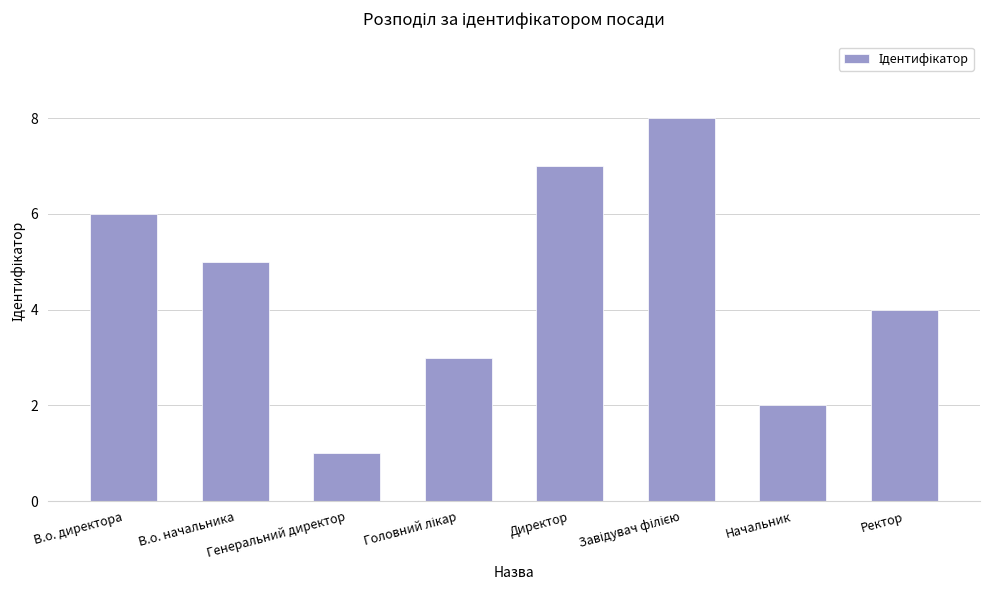

What is the maximum value shown in the chart?

8